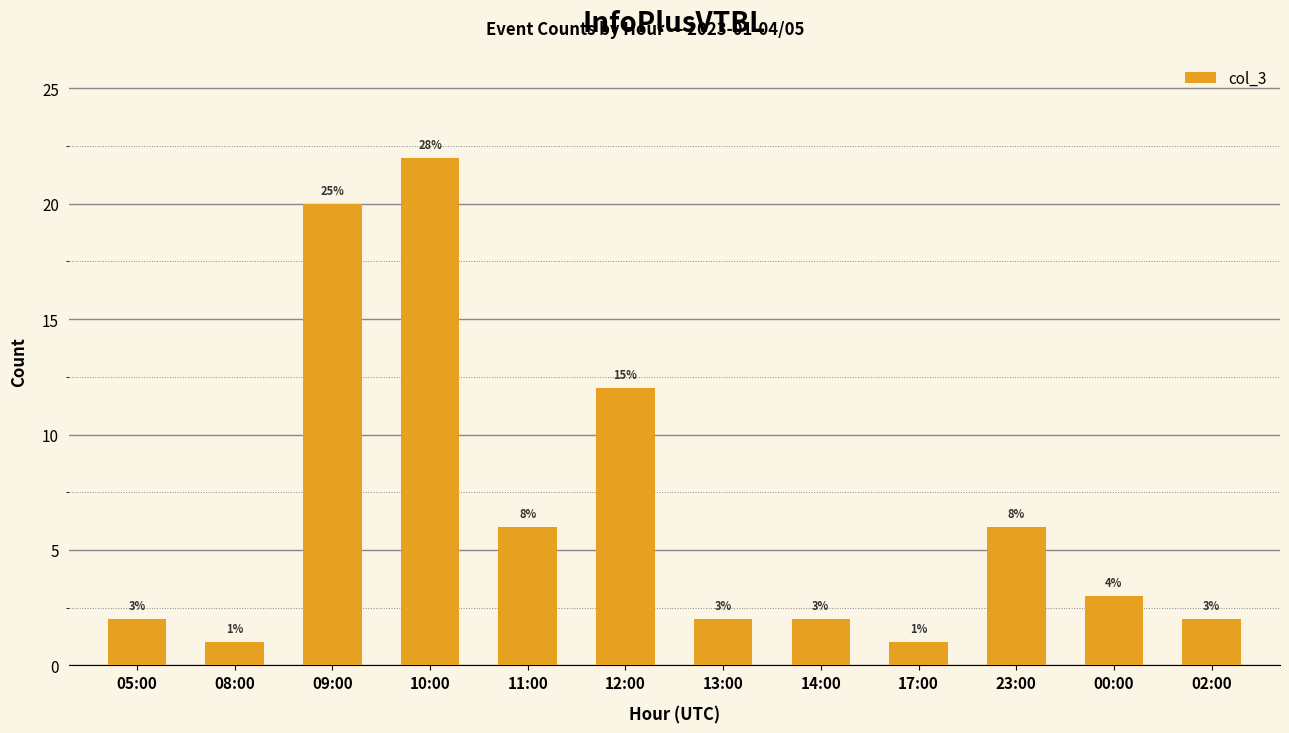

What is the label of the 12th bar from the right?

05:00